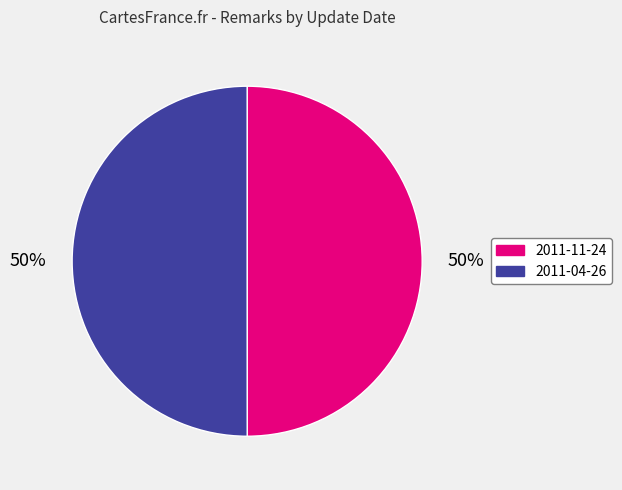

What percentage is the 2011-04-26 slice, to the nearest percent?

50%